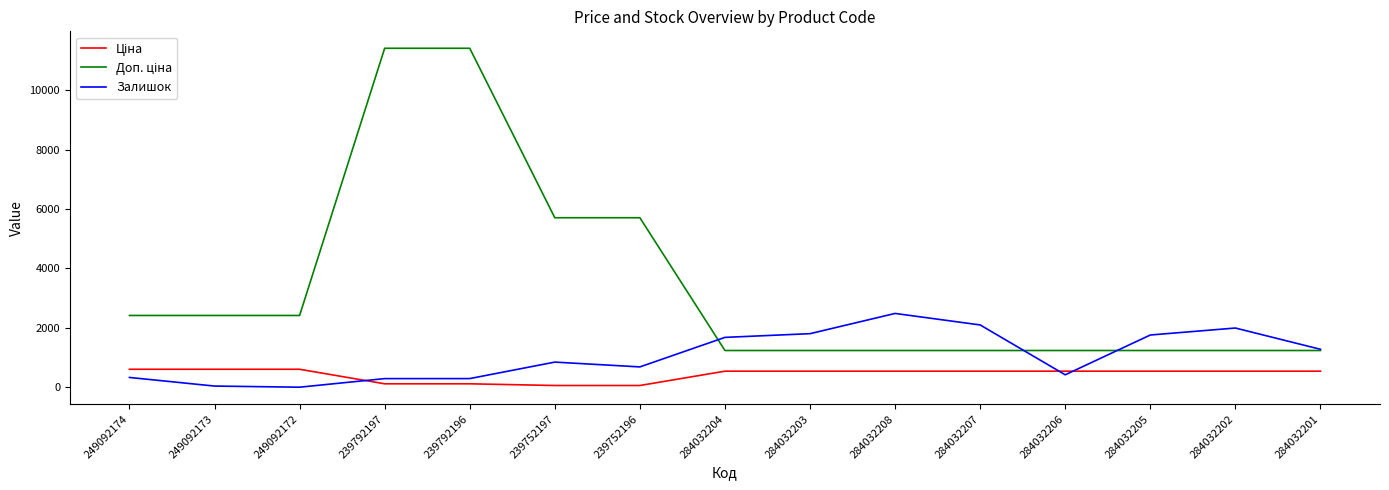

What is the maximum value shown in the chart?

11410.0